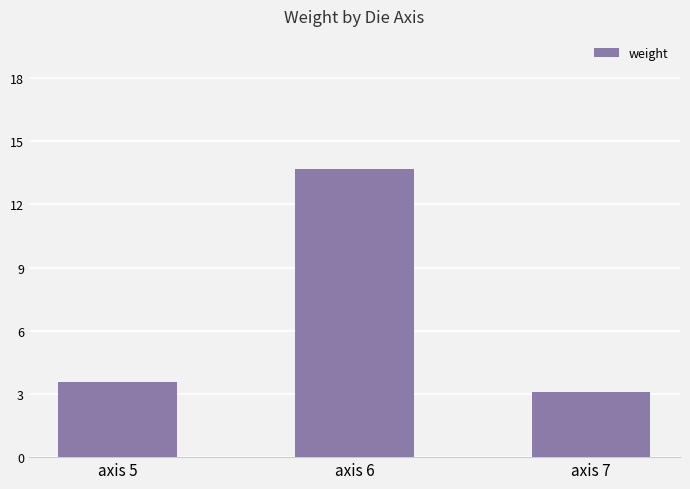

The chart shows a value of 20.8 at axis 6. True or false?

False